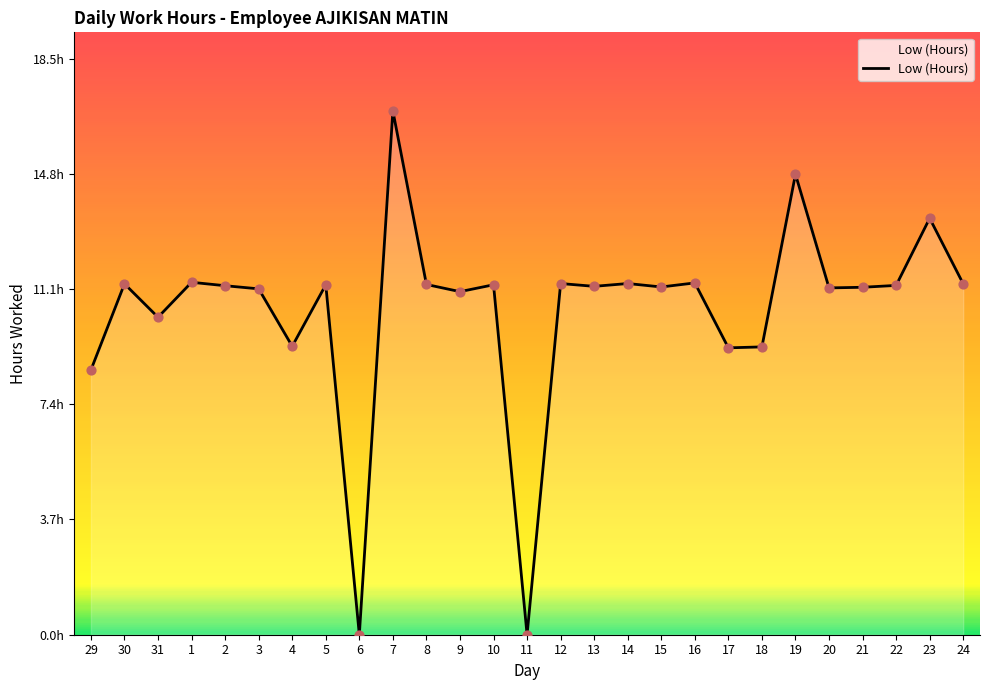

Is this an area chart (filled region under the line)?

Yes